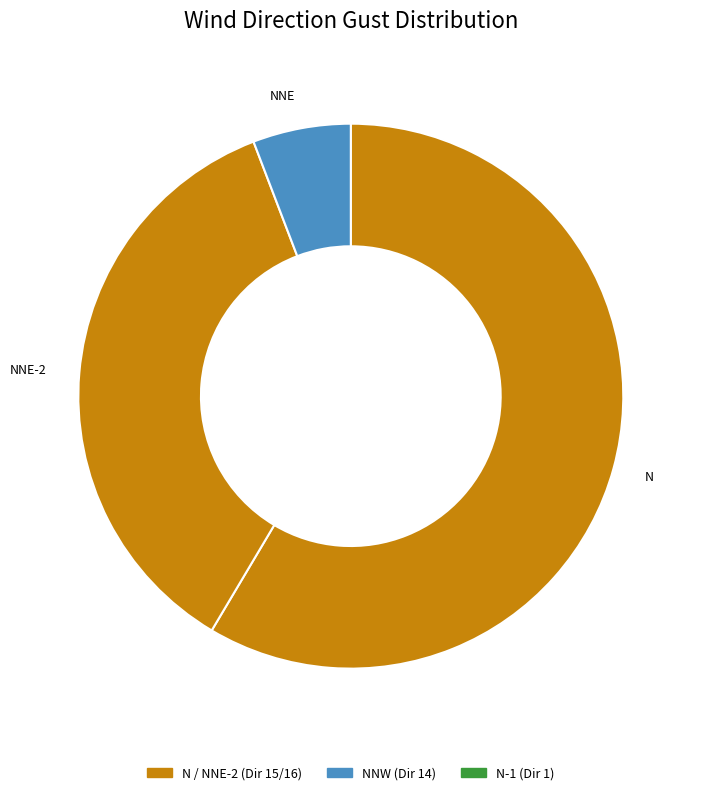

How many segments does this pie chart have?

3